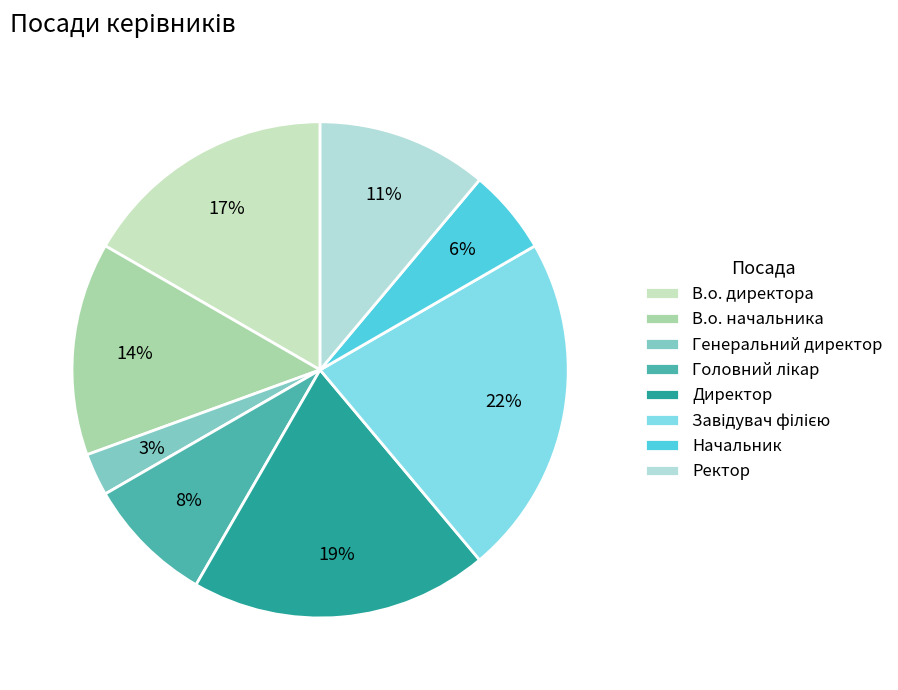

Is there any slice that represents more than half of the pie?

No